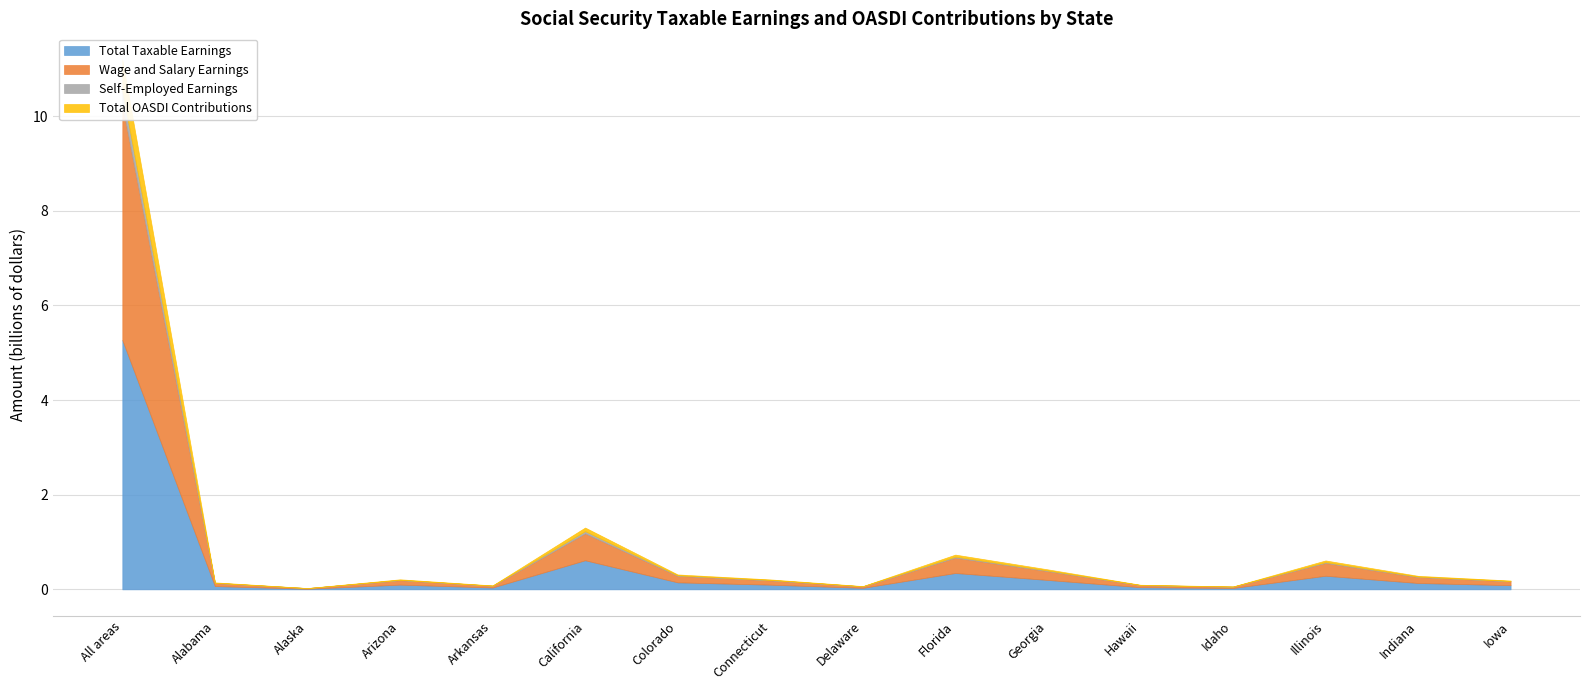

Does the chart have visible grid lines?

Yes